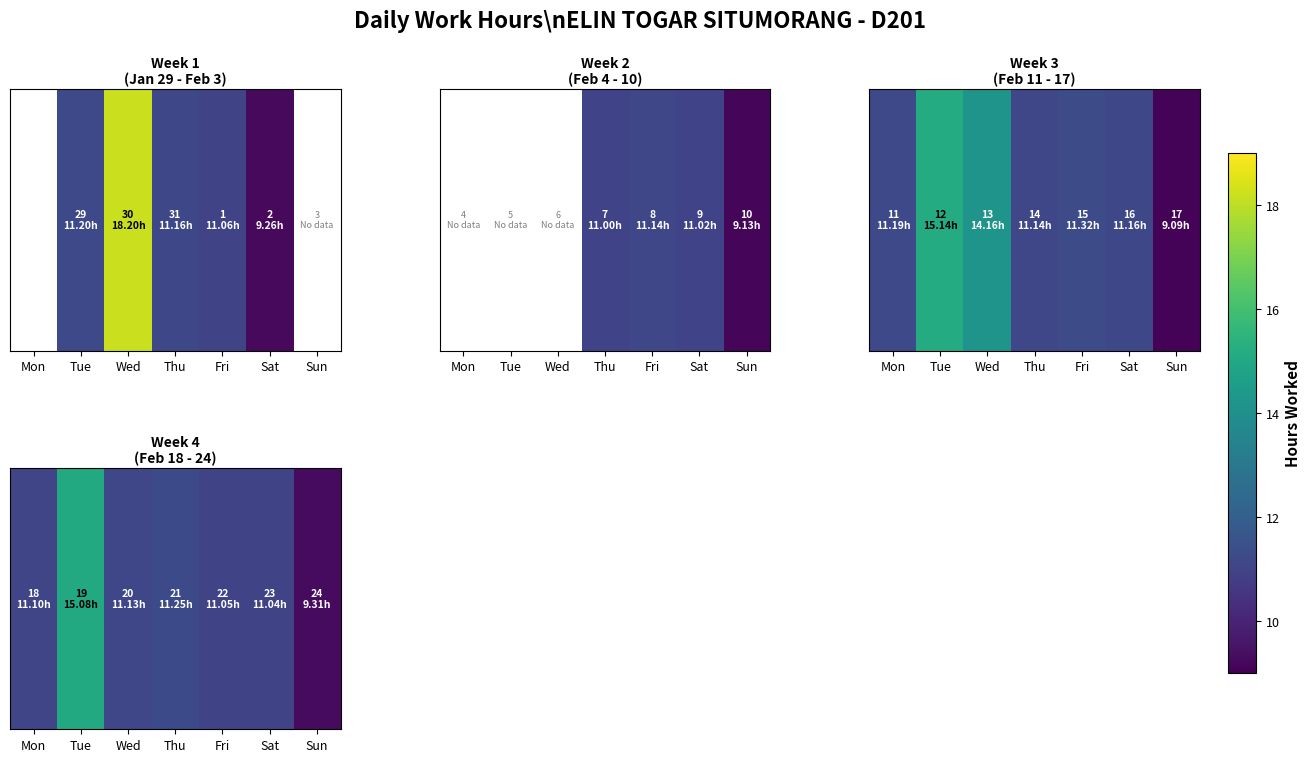

At which label does the data first exceed 11?

Mon